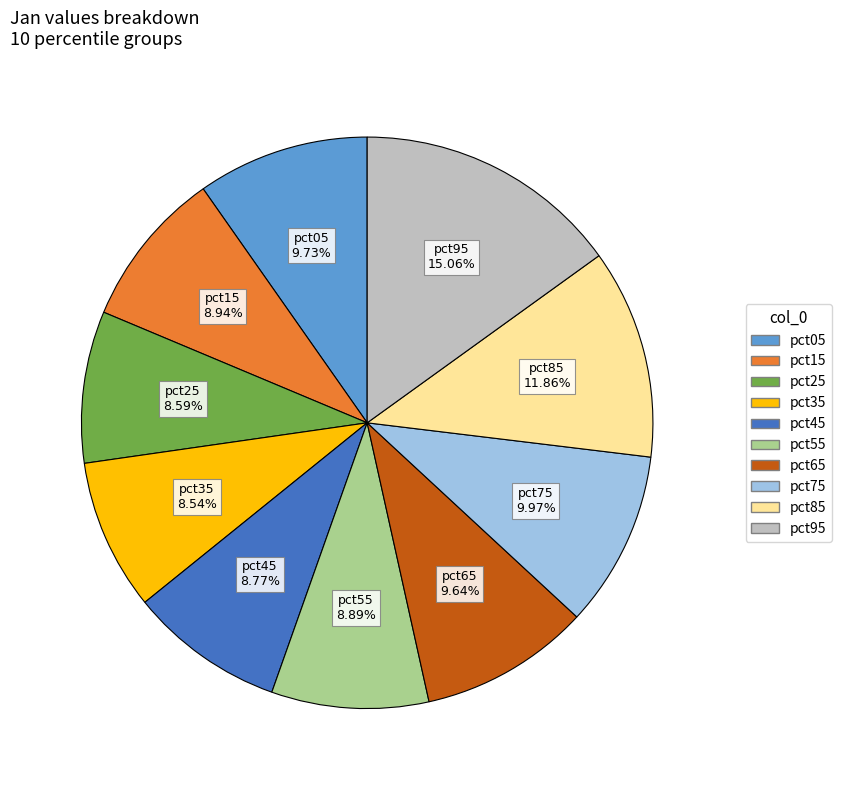

What is the largest slice in the pie chart?

pct95